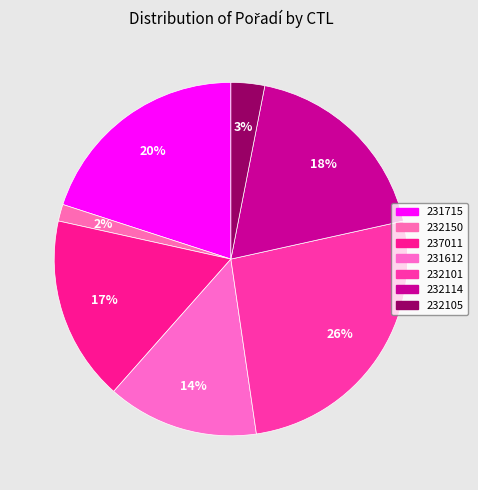

Does any single category account for the majority?

No